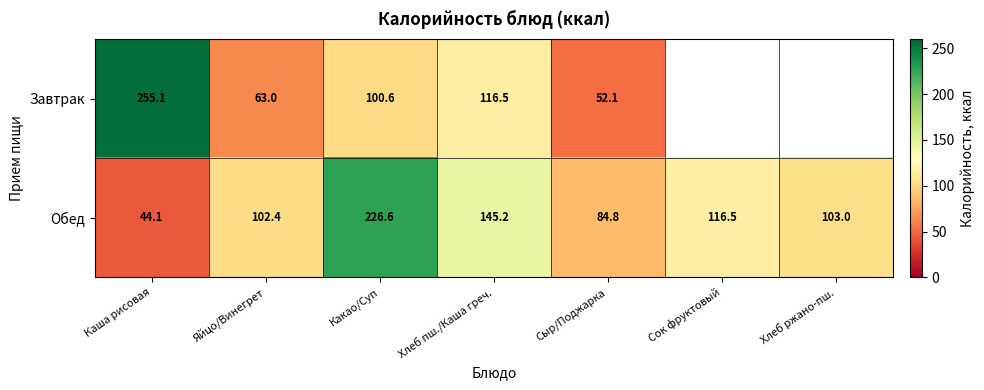

What is the sum of all Обед values?

822.6